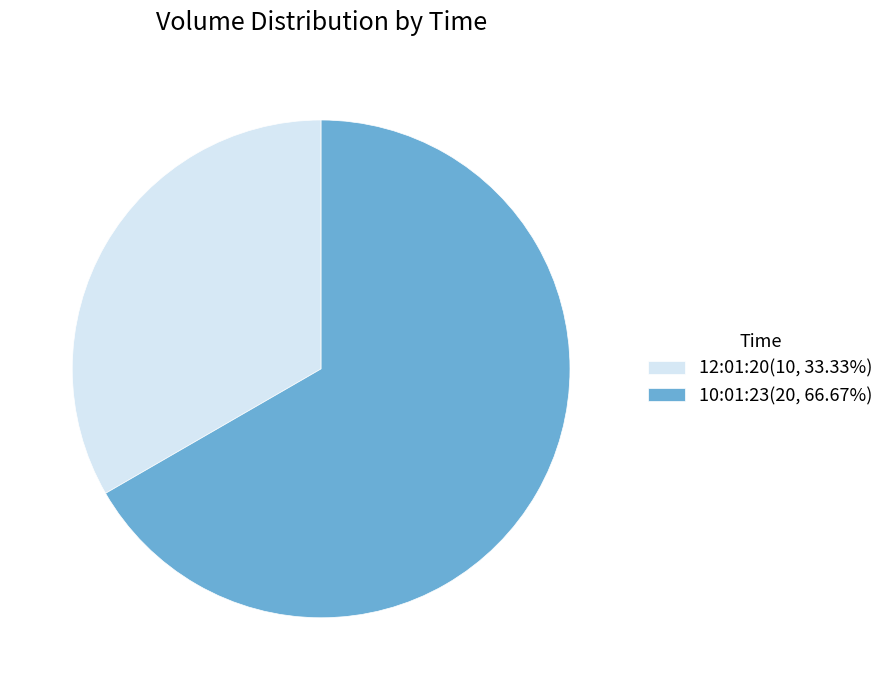

Rank the categories by value from highest to lowest.

10:01:23, 12:01:20